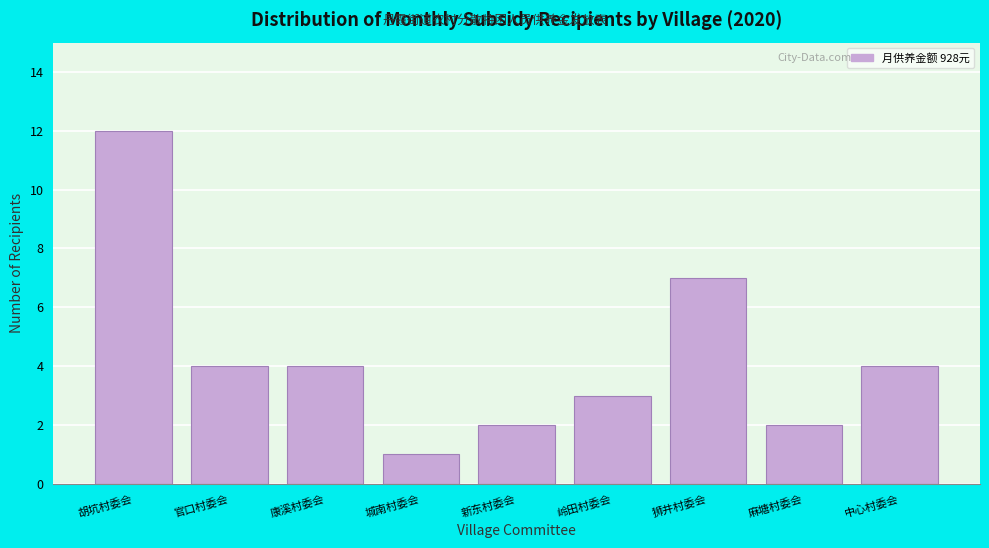

Reading left to right, list all the values displayed in this chart.

12	4	4	1	2	3	7	2	4